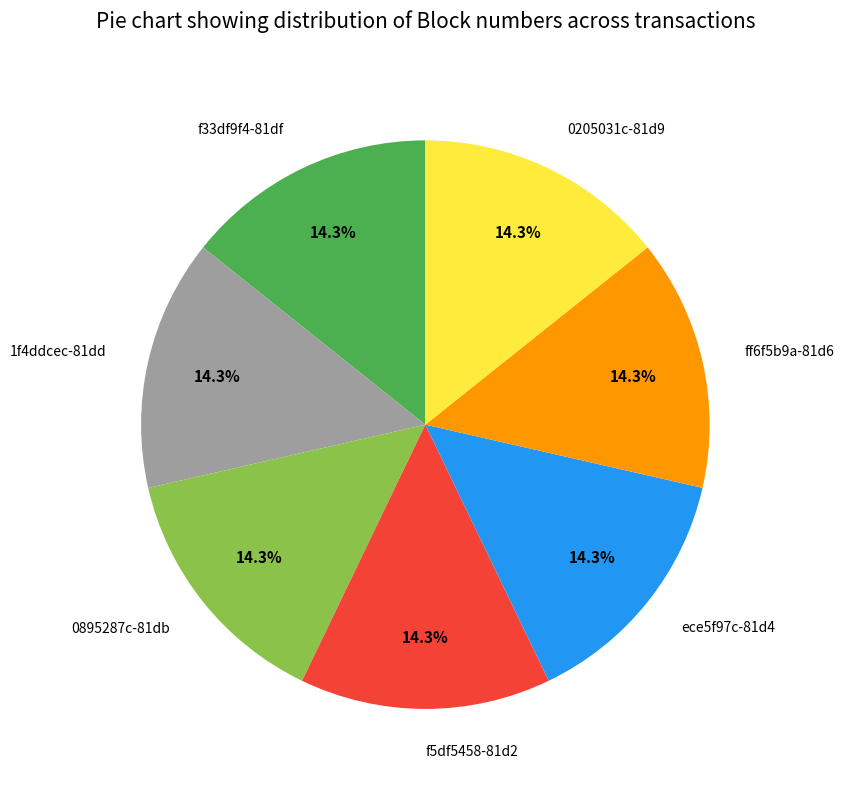

How many segments does this pie chart have?

7